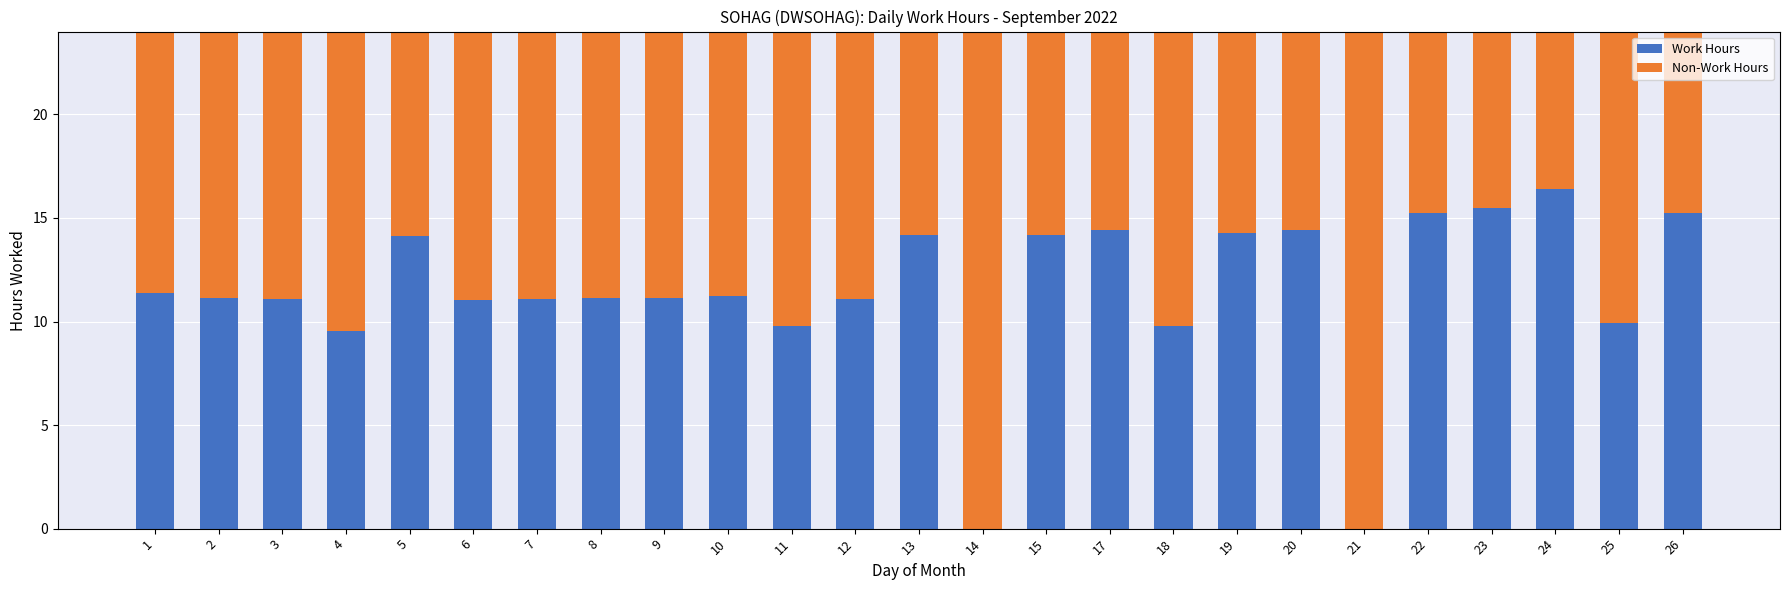

Is it true that Work Hours equals 14.2 at 19?

True